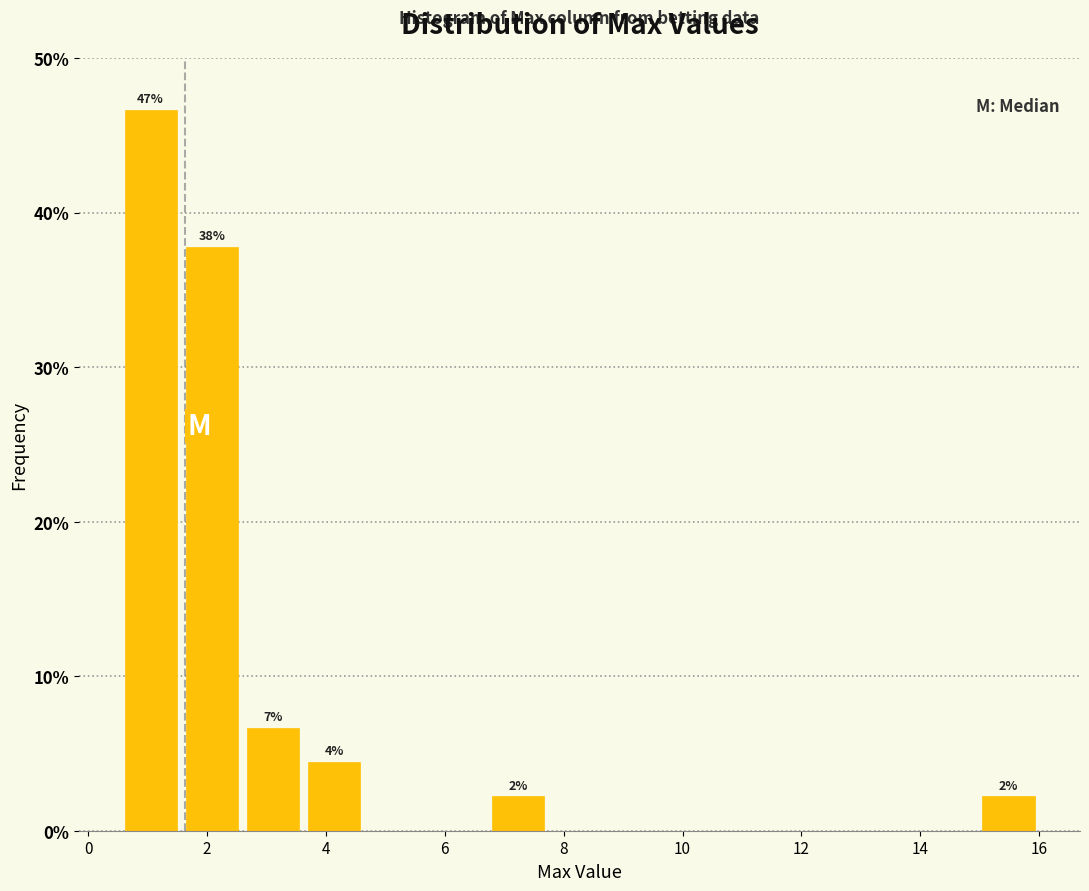

Which range on the x-axis has the tallest bar?

0.6 to 1.6